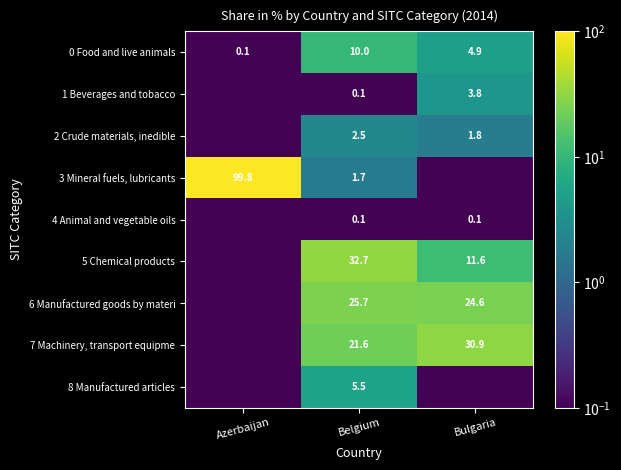

Which label corresponds to the smallest value in the chart?

Azerbaijan